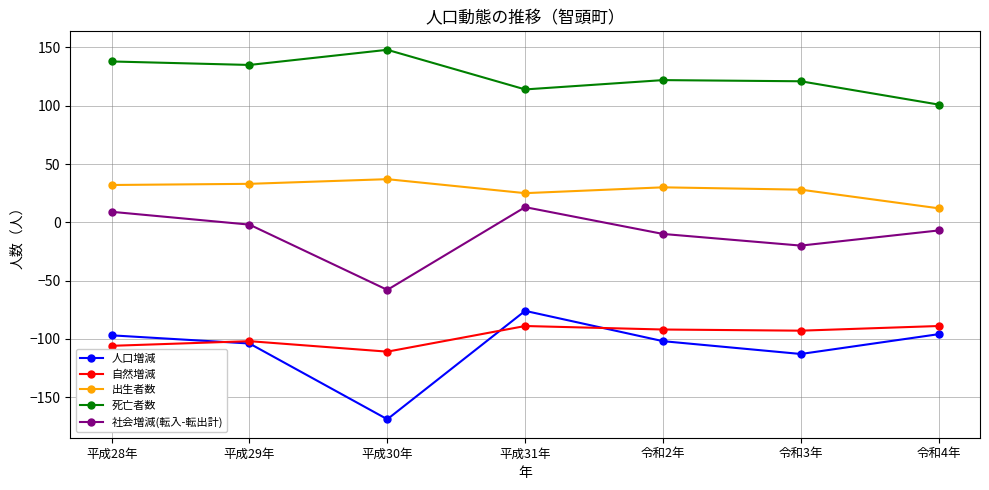

What is the spread (max minus min) of values at 令和4年?

197